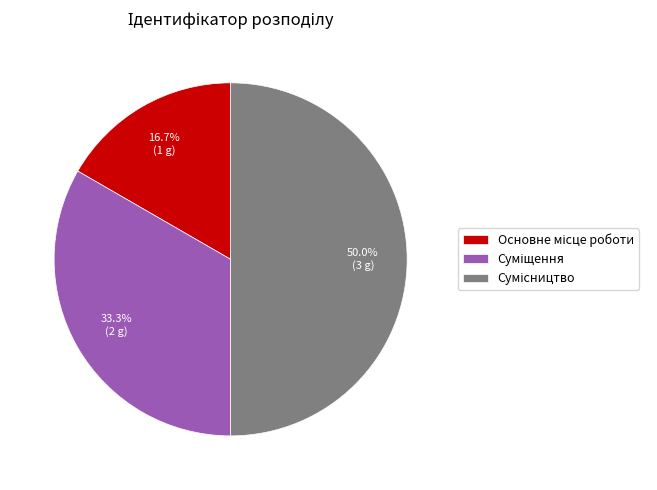

How many slices are in this pie chart?

3